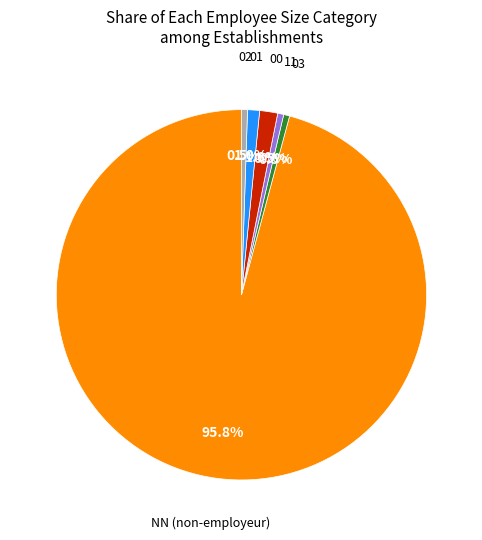

Is there any slice that represents more than half of the pie?

Yes